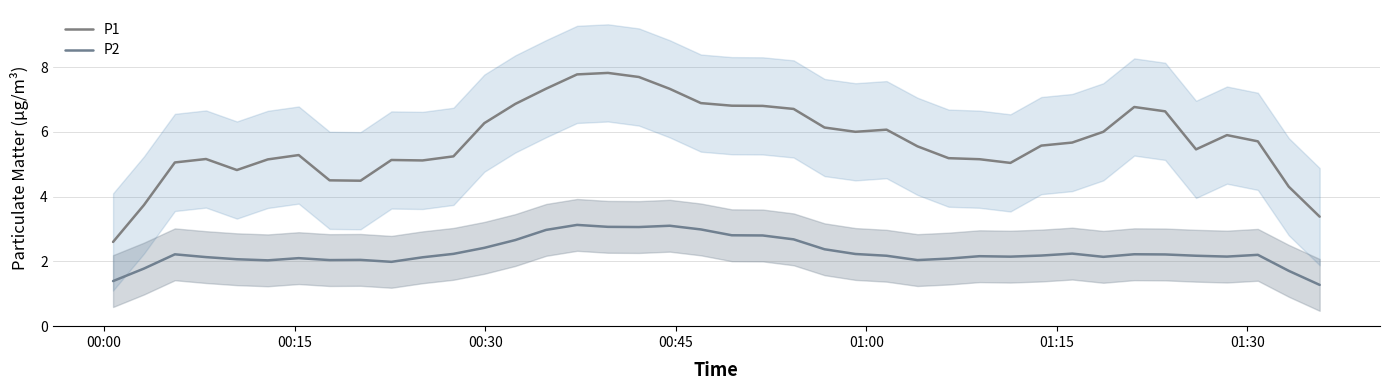

True or false: P1 and P2 intersect in this chart.

False